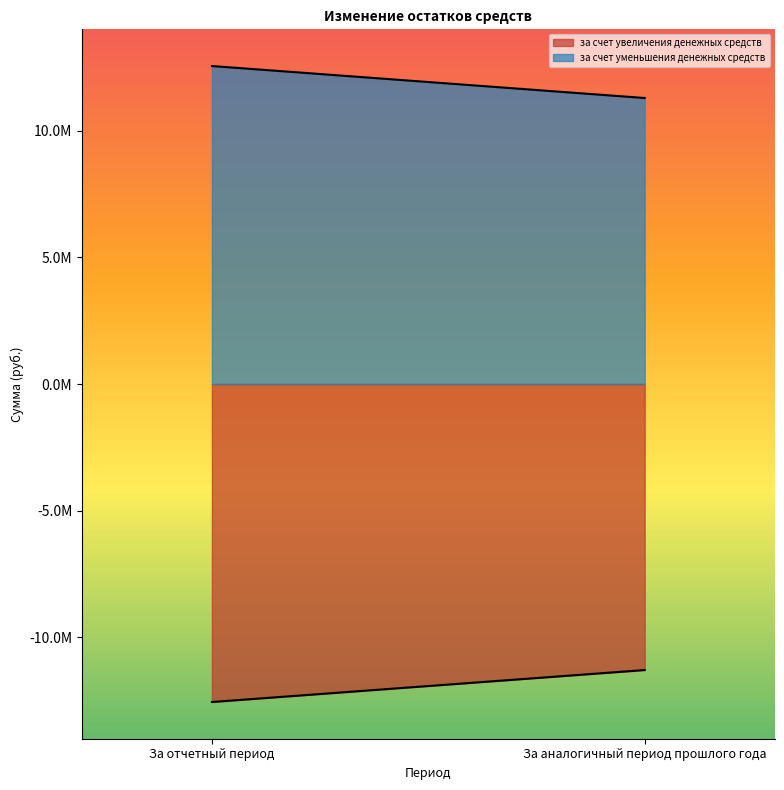

Reading left to right, transcribe all the data shown in this chart.

за счет увеличения денежных средств: -12551056.7	-11289187.1
за счет уменьшения денежных средств: 12551056.7	11289187.1